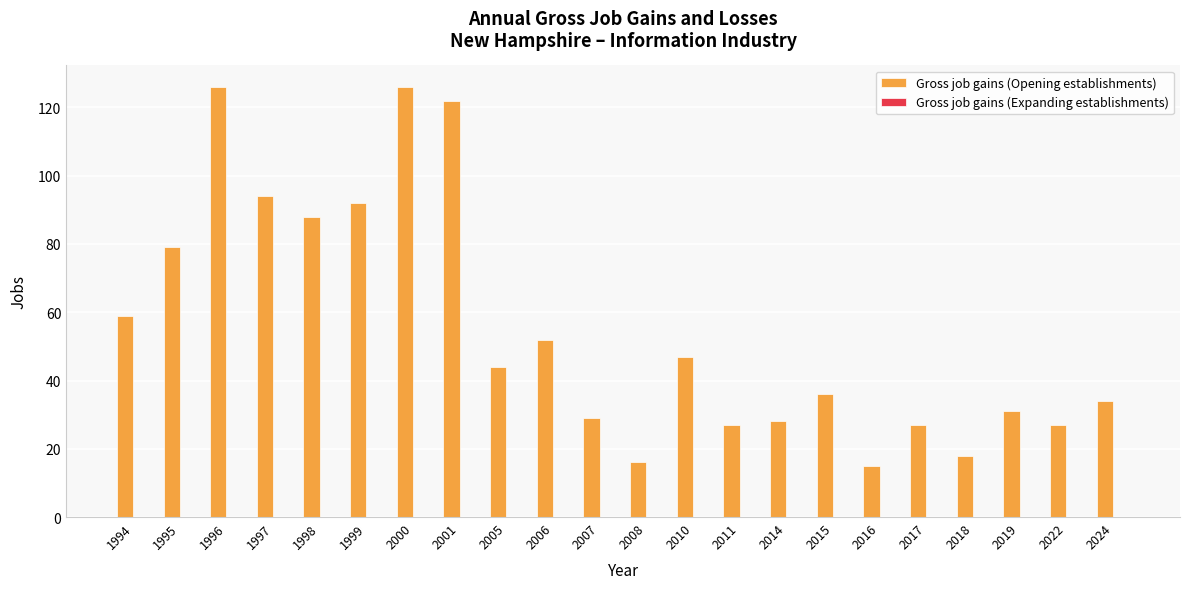

What is the value of the 11th bar from the left?

29